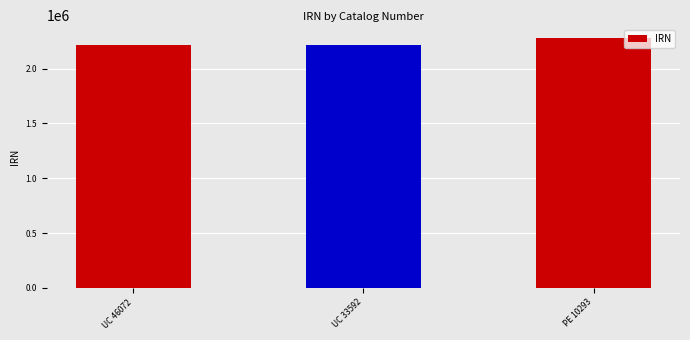

What is the sum of the values at UC 33592 and UC 46072?

4426294